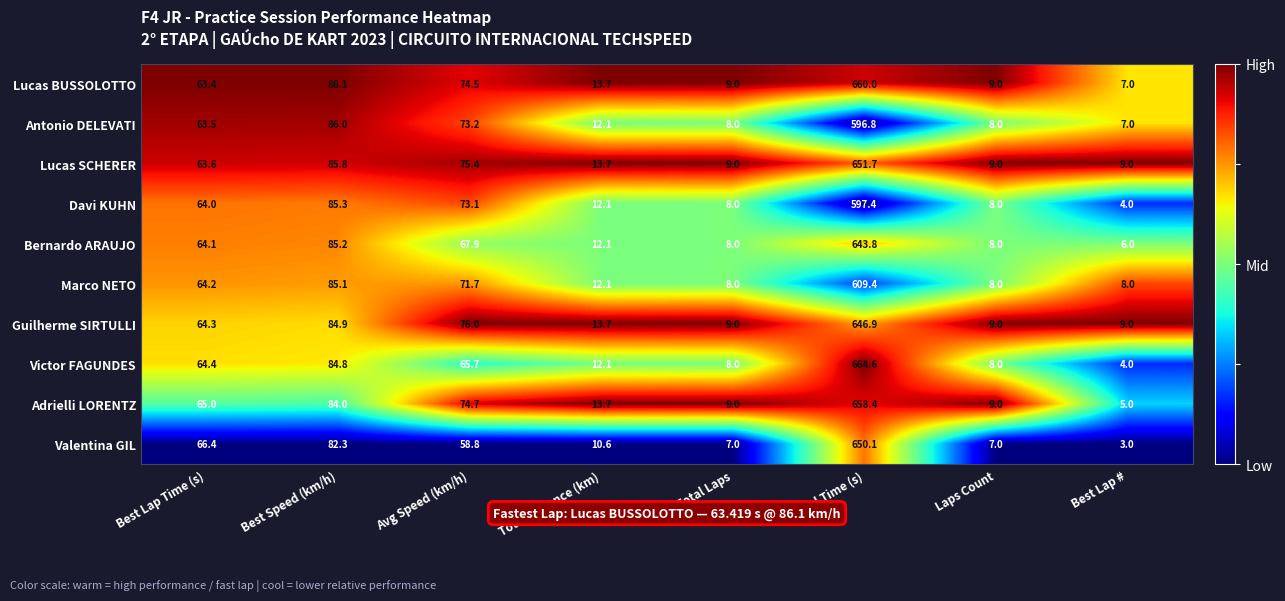

What is the maximum value shown in the chart?

664.6